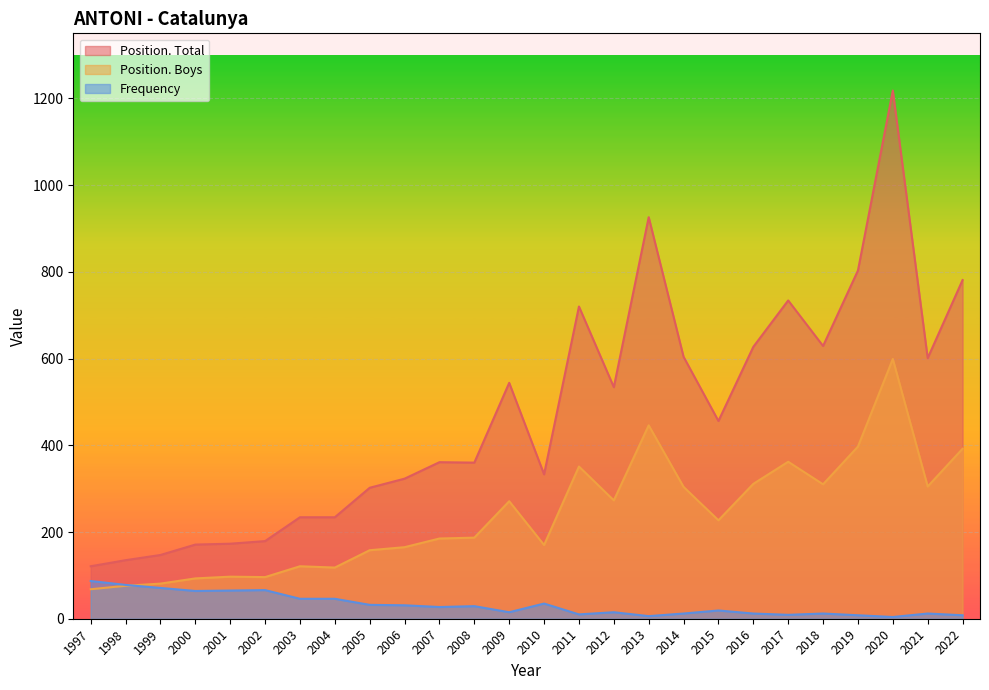

What is the maximum value shown in the chart?

1218